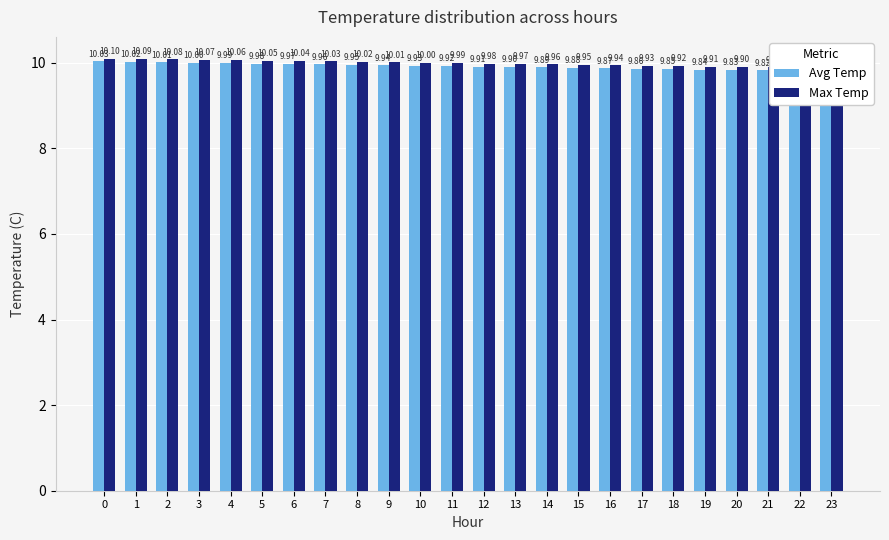

Reading left to right, what are all the values shown in this chart?

Avg Temp: 0=10.0	1=10.0	2=10.0	3=10.0	4=10.0	5=10.0	6=10.0	7=10.0	8=9.9	9=9.9	10=9.9	11=9.9	12=9.9	13=9.9	14=9.9	15=9.9	16=9.9	17=9.9	18=9.8	19=9.8	20=9.8	21=9.8	22=9.8	23=9.8
Max Temp: 0=10.1	1=10.1	2=10.1	3=10.1	4=10.1	5=10.1	6=10.0	7=10.0	8=10.0	9=10.0	10=10.0	11=10.0	12=10.0	13=10.0	14=10.0	15=9.9	16=9.9	17=9.9	18=9.9	19=9.9	20=9.9	21=9.9	22=9.9	23=9.9